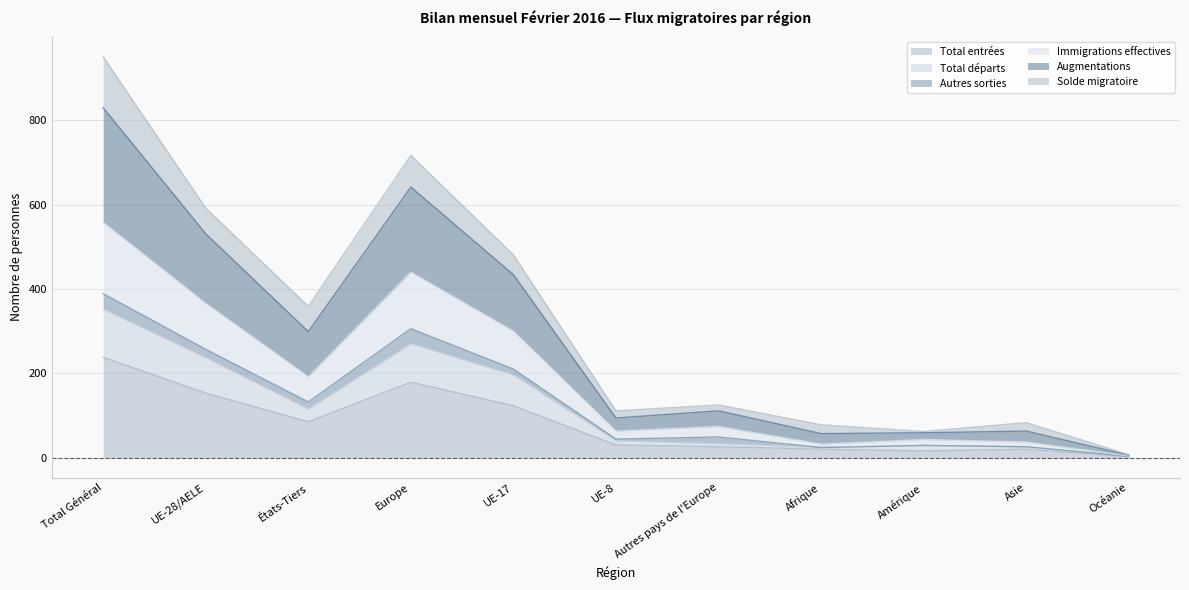

How many data points in Total entrées are less than 30?

5